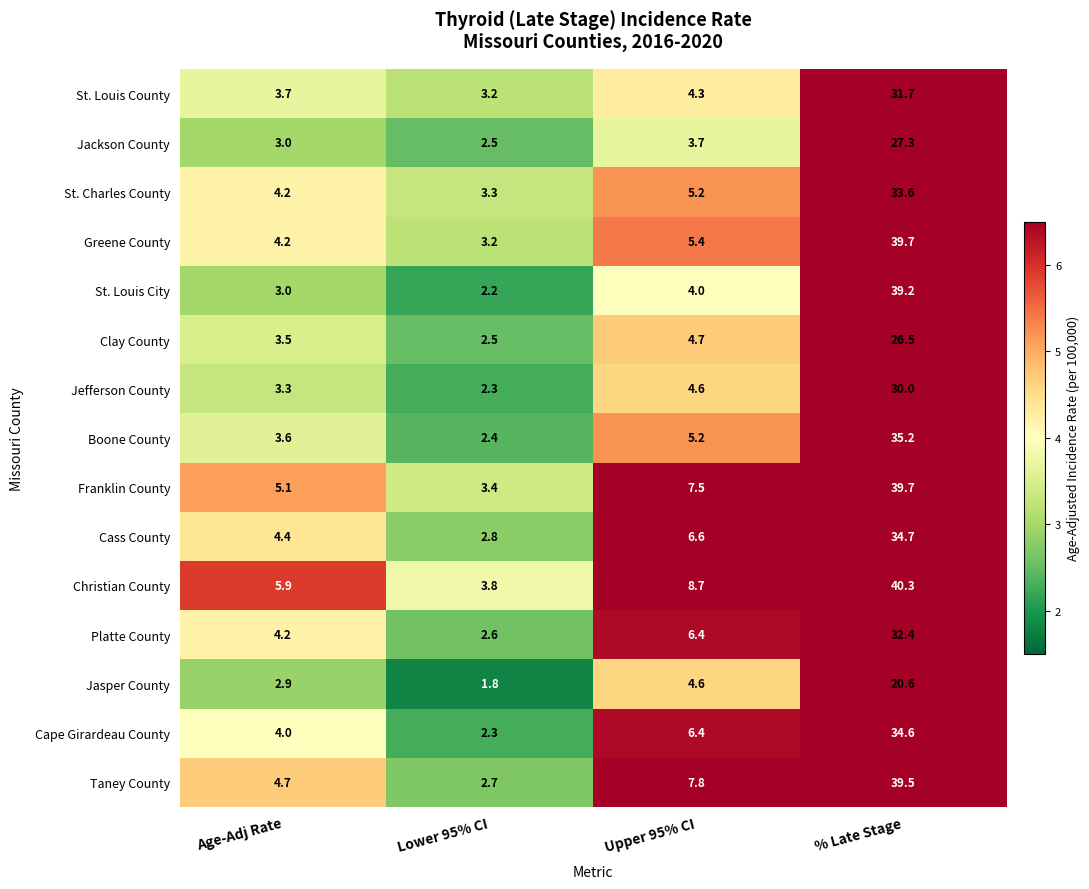

Which series has the largest total across all categories?

Christian County